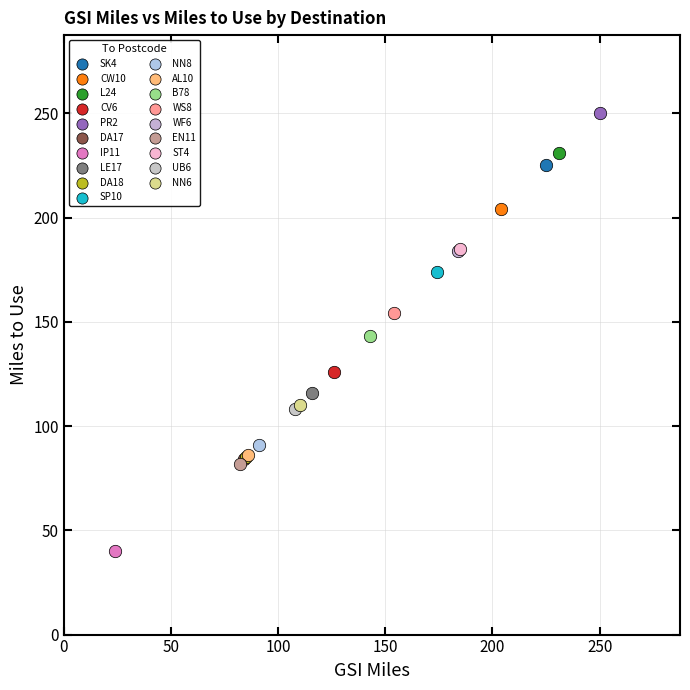

What are all the series names shown in the legend?

SK4, CW10, L24, CV6, PR2, DA17, IP11, LE17, DA18, SP10, NN8, AL10, B78, WS8, WF6, EN11, ST4, UB6, NN6